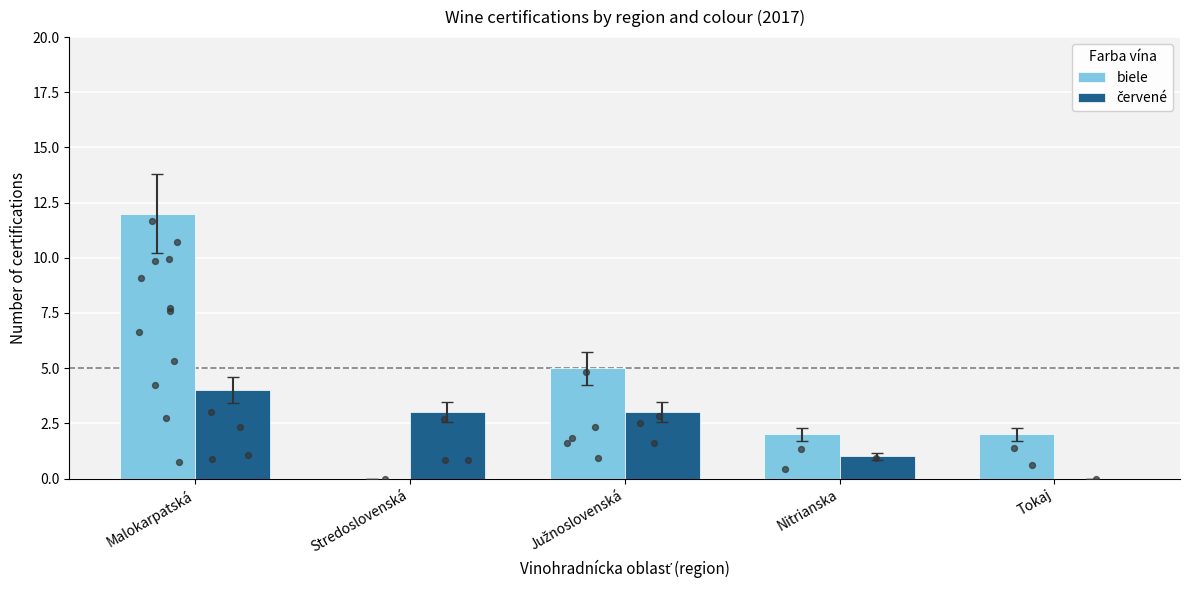

Which series reaches the maximum Y coordinate?

biele